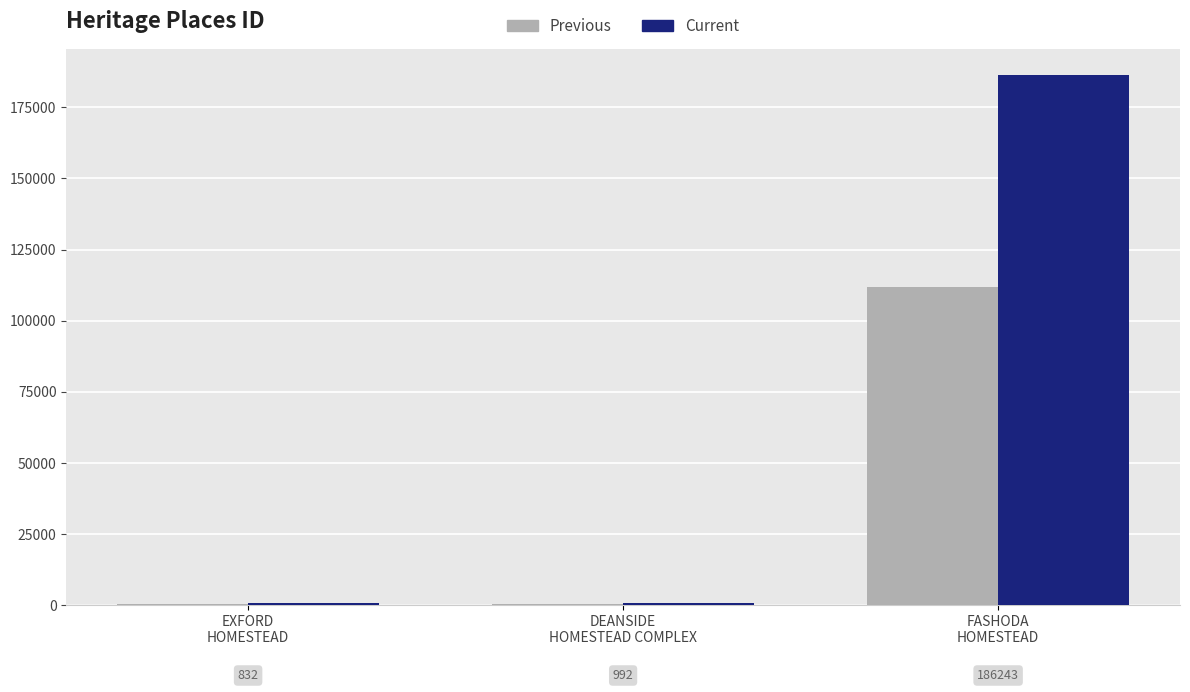

Is it true that Current equals 832.0 at EXFORD
HOMESTEAD?

True